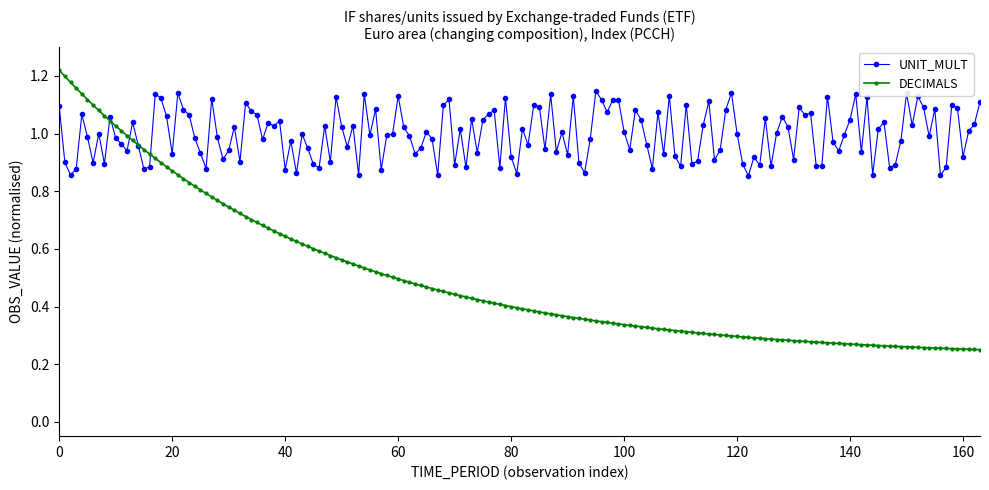

True or false: UNIT_MULT has more than 2 interior local peaks.

True